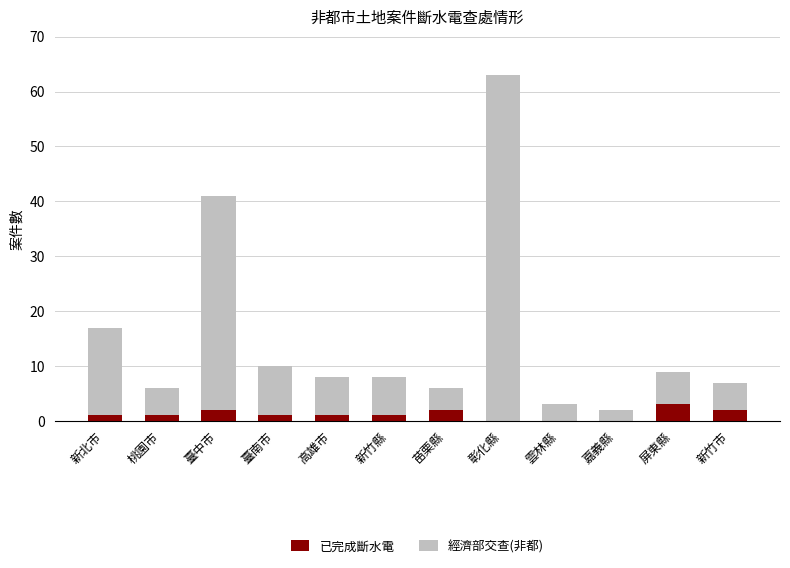

At which category is the sum across all series the highest?

彰化縣